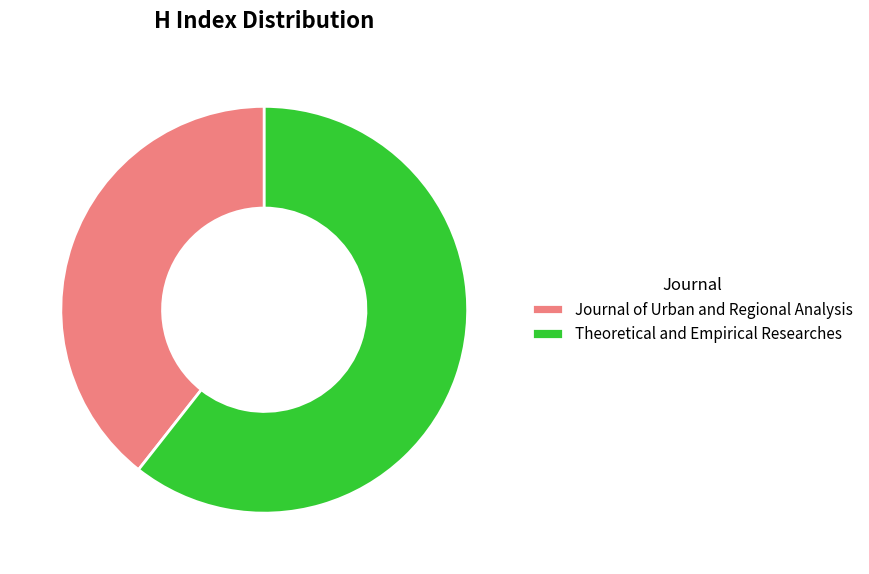

Does Journal of Urban and Regional Analysis account for over 50% of the chart?

No